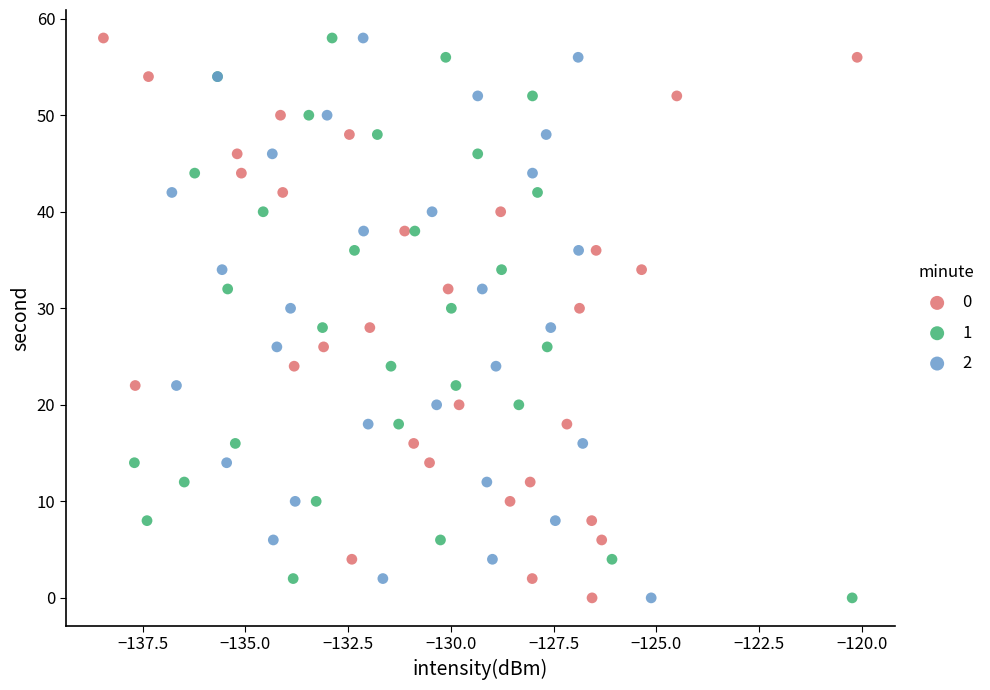

What are all the series names shown in the legend?

0, 1, 2